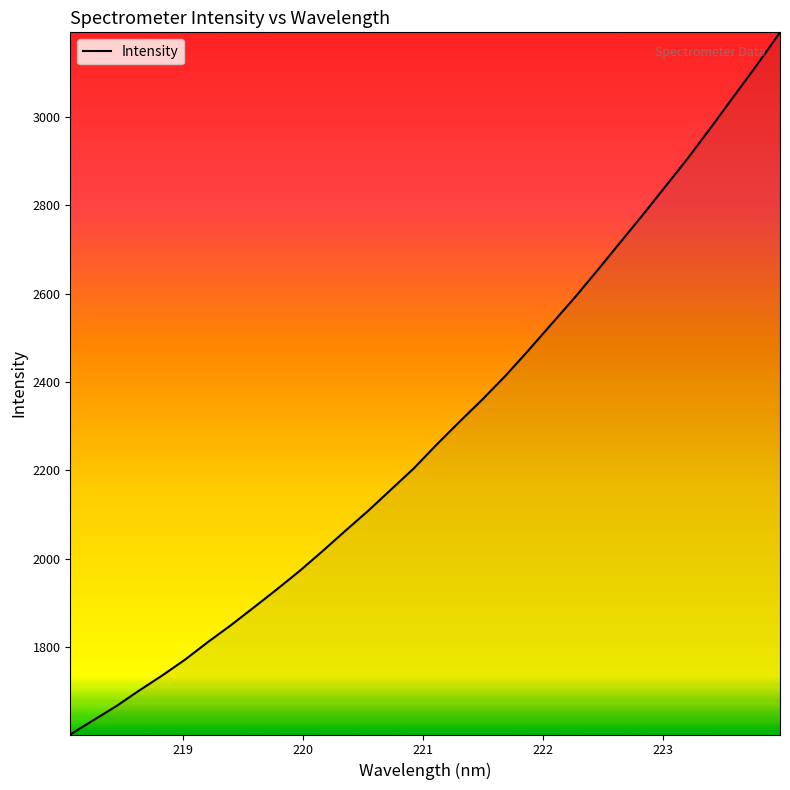

What is the smallest value displayed?

1602.4